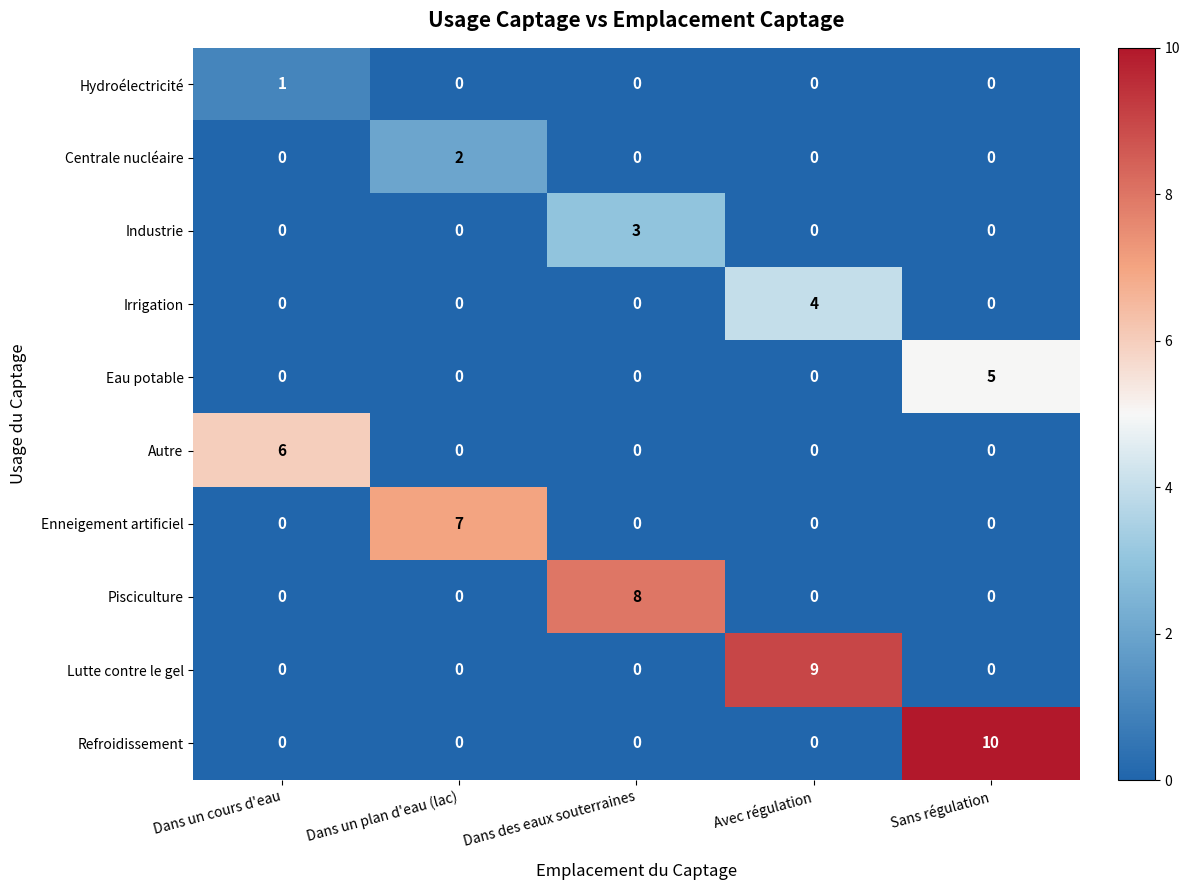

What is the greatest value displayed?

10